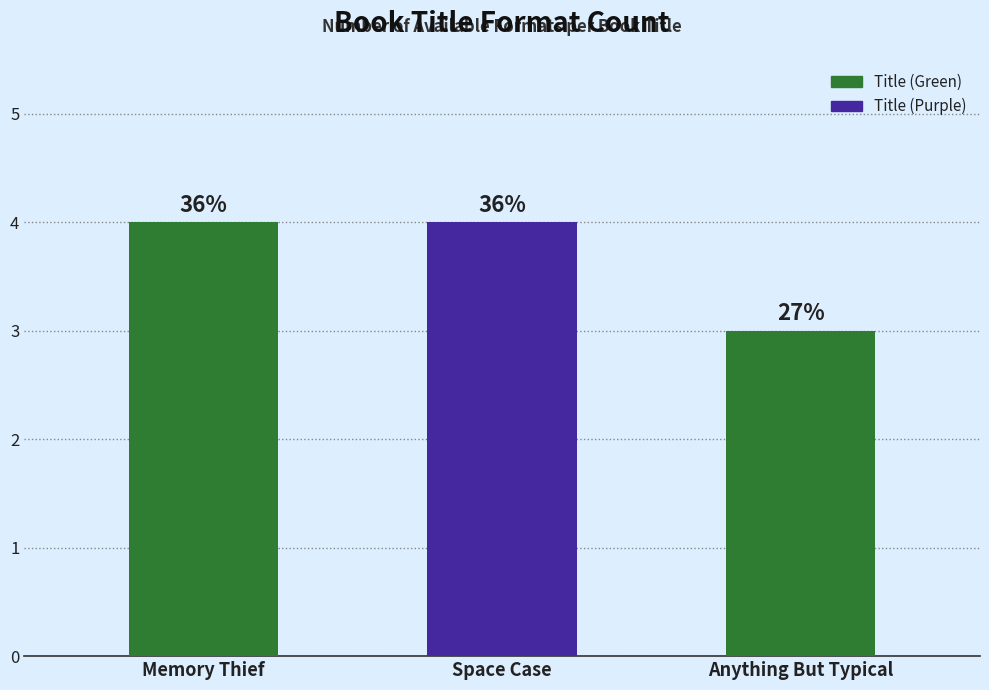

What is the sum of the values at Anything But Typical and Memory Thief?

7